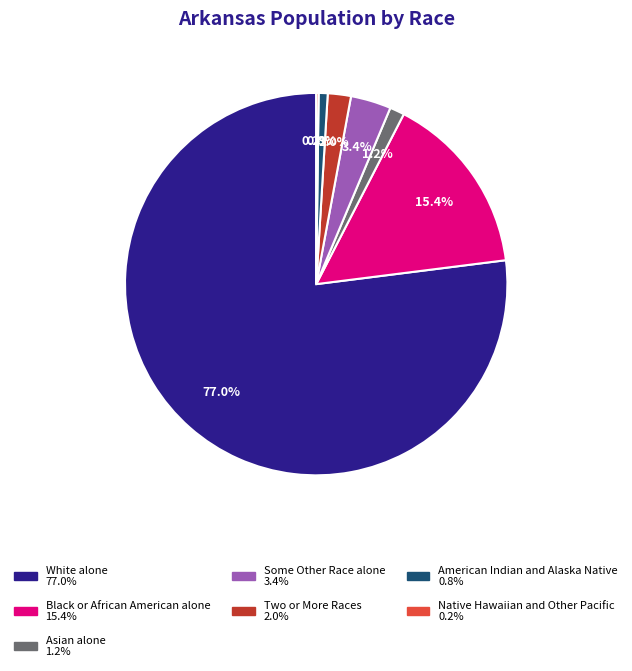

To the nearest percent, what is the combined percentage of American Indian and Alaska Native and White alone?

78%